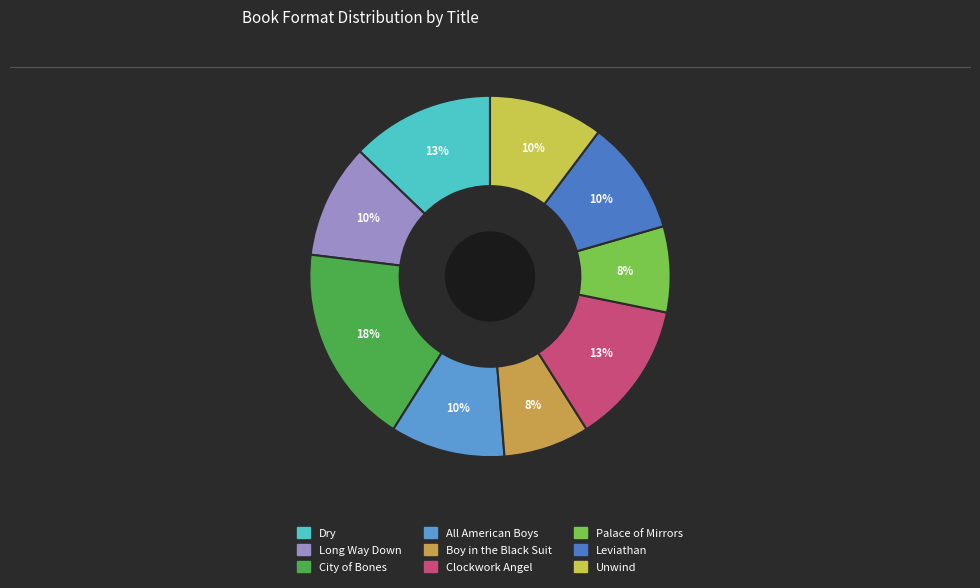

To the nearest percent, what is the difference between the largest and smallest slice percentages?

10%